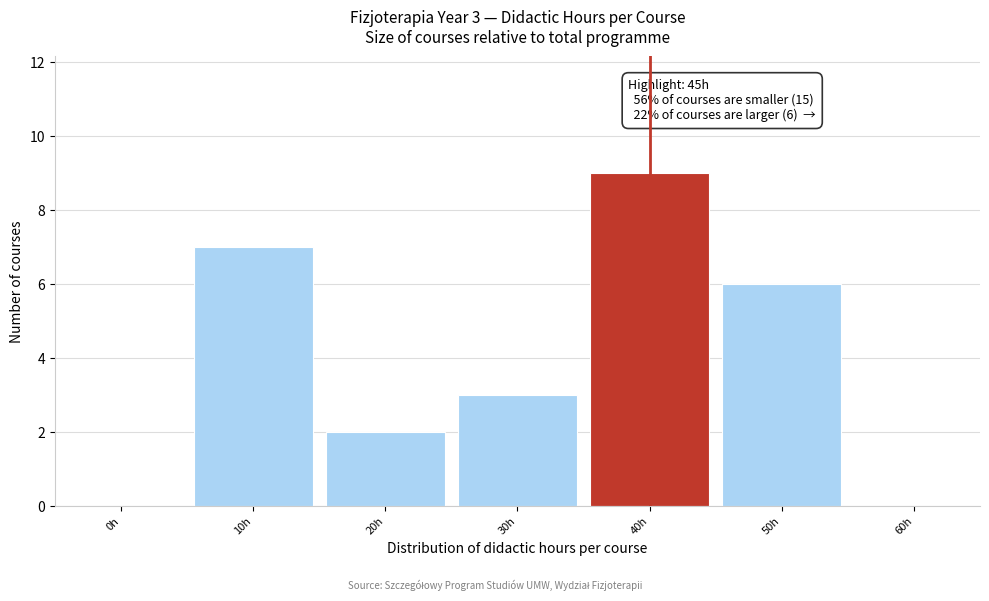

Reading left to right, extract all data points from this chart.

0h=0	10h=7	20h=2	30h=3	40h=9	50h=6	60h=0